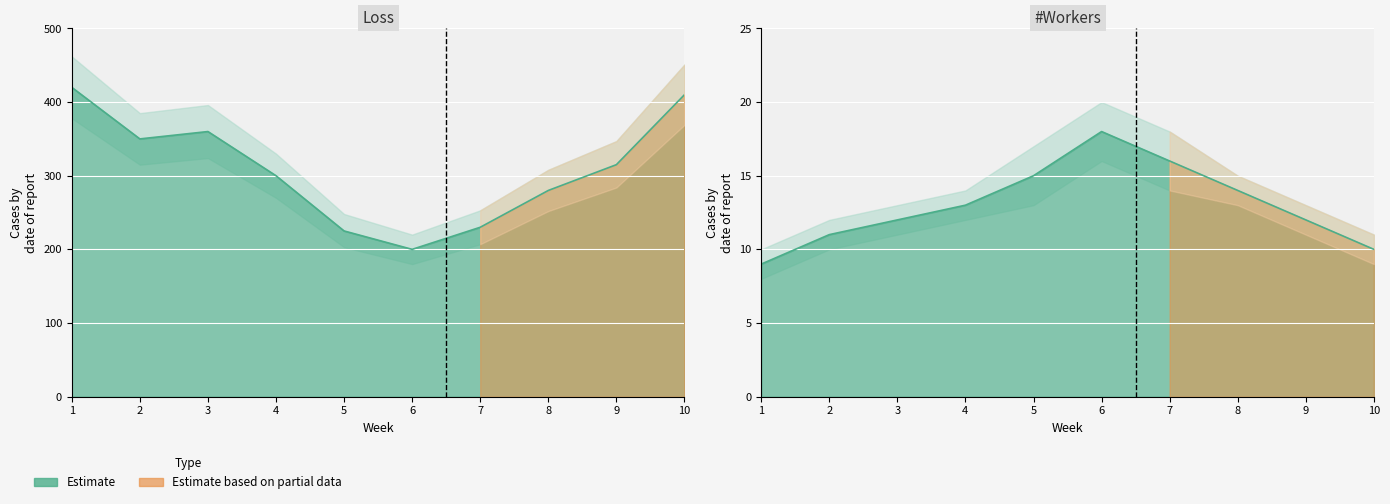

At which category does #workers reach its first local peak?

6